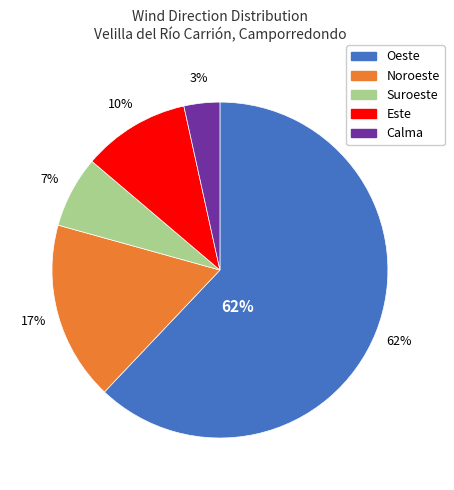

What percentage do Calma and Oeste together represent?

65.5%